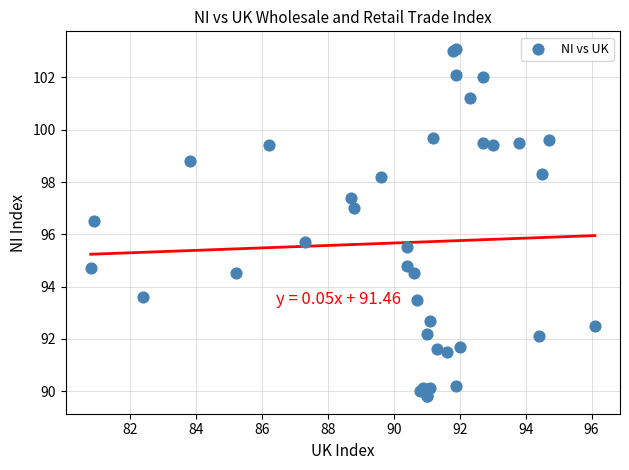

What Y value in the scatter plot is closest to 96?

95.7